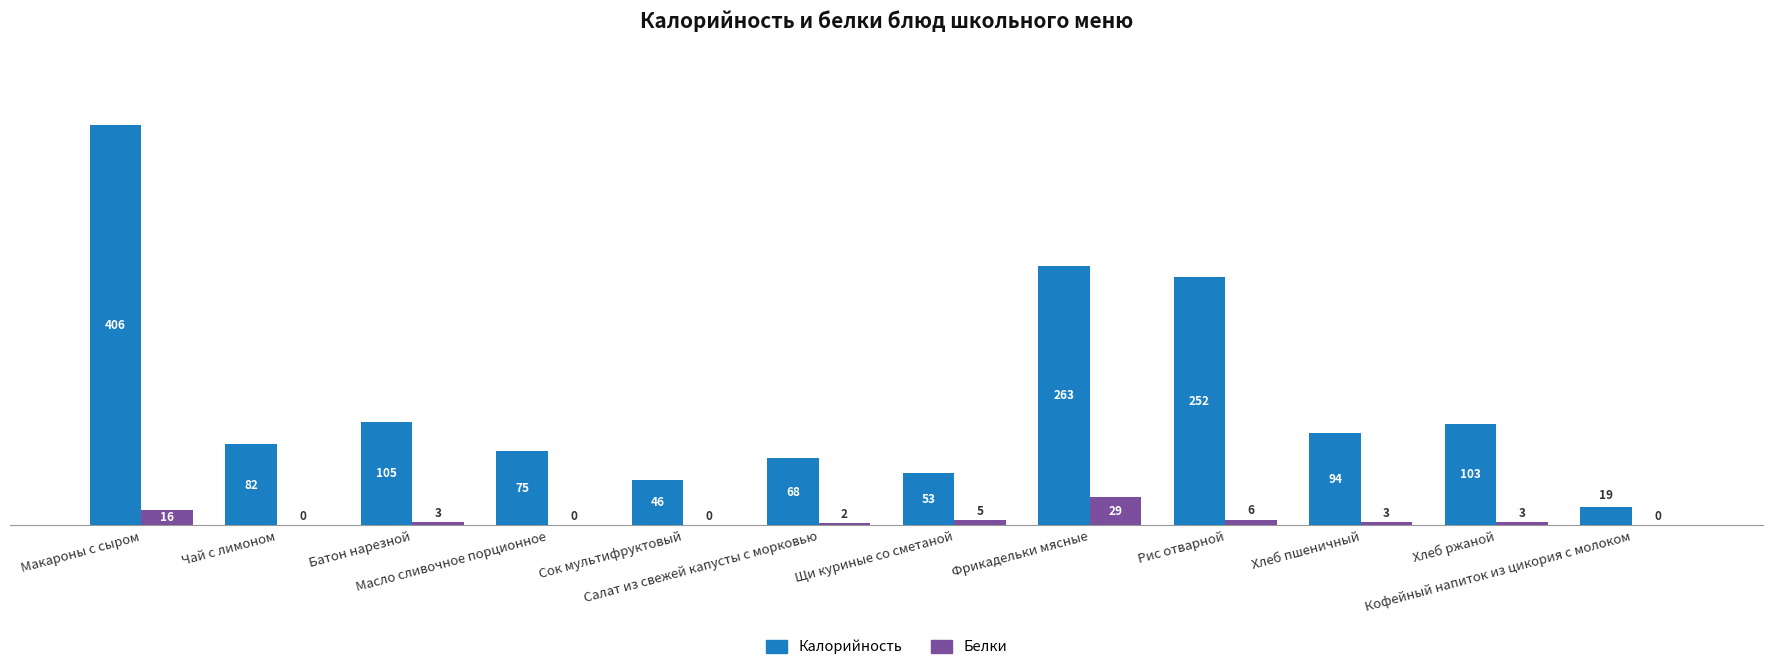

Which series has the largest total across all categories?

Калорийность